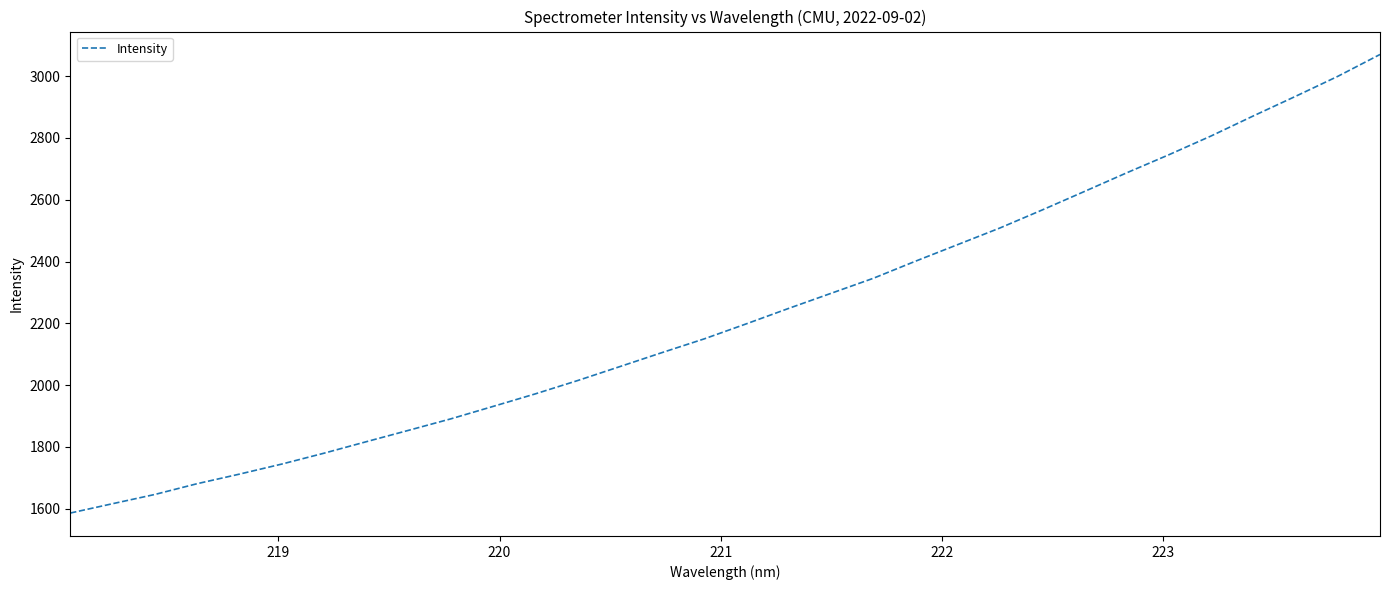

What is the difference between the maximum and minimum values?

1484.0